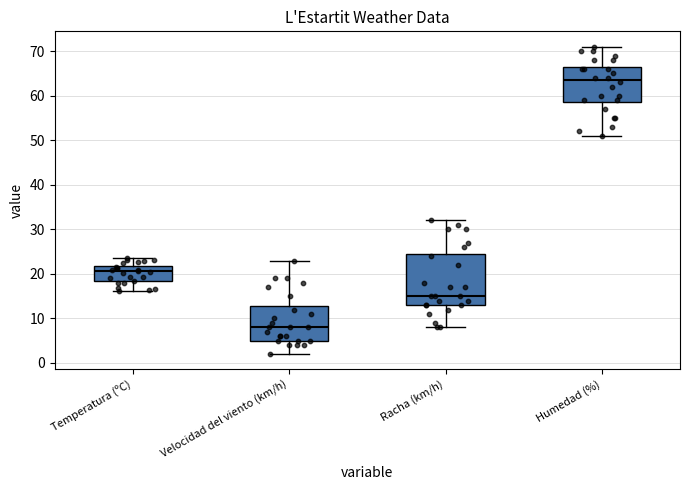

Reading left to right, transcribe this box plot: for each box, give where its median line is, the range the box spans, and where its two whiskers end, as read against the y-axis. The values are not printed on the chart, so give them approximately, as read against the axis.

Temperatura (ºC): median 21, box 18 to 22, whiskers 16 to 24
Velocidad del viento (km/h): median 8, box 5 to 13, whiskers 2 to 23
Racha (km/h): median 15, box 13 to 25, whiskers 8 to 32
Humedad (%): median 64, box 59 to 67, whiskers 51 to 71